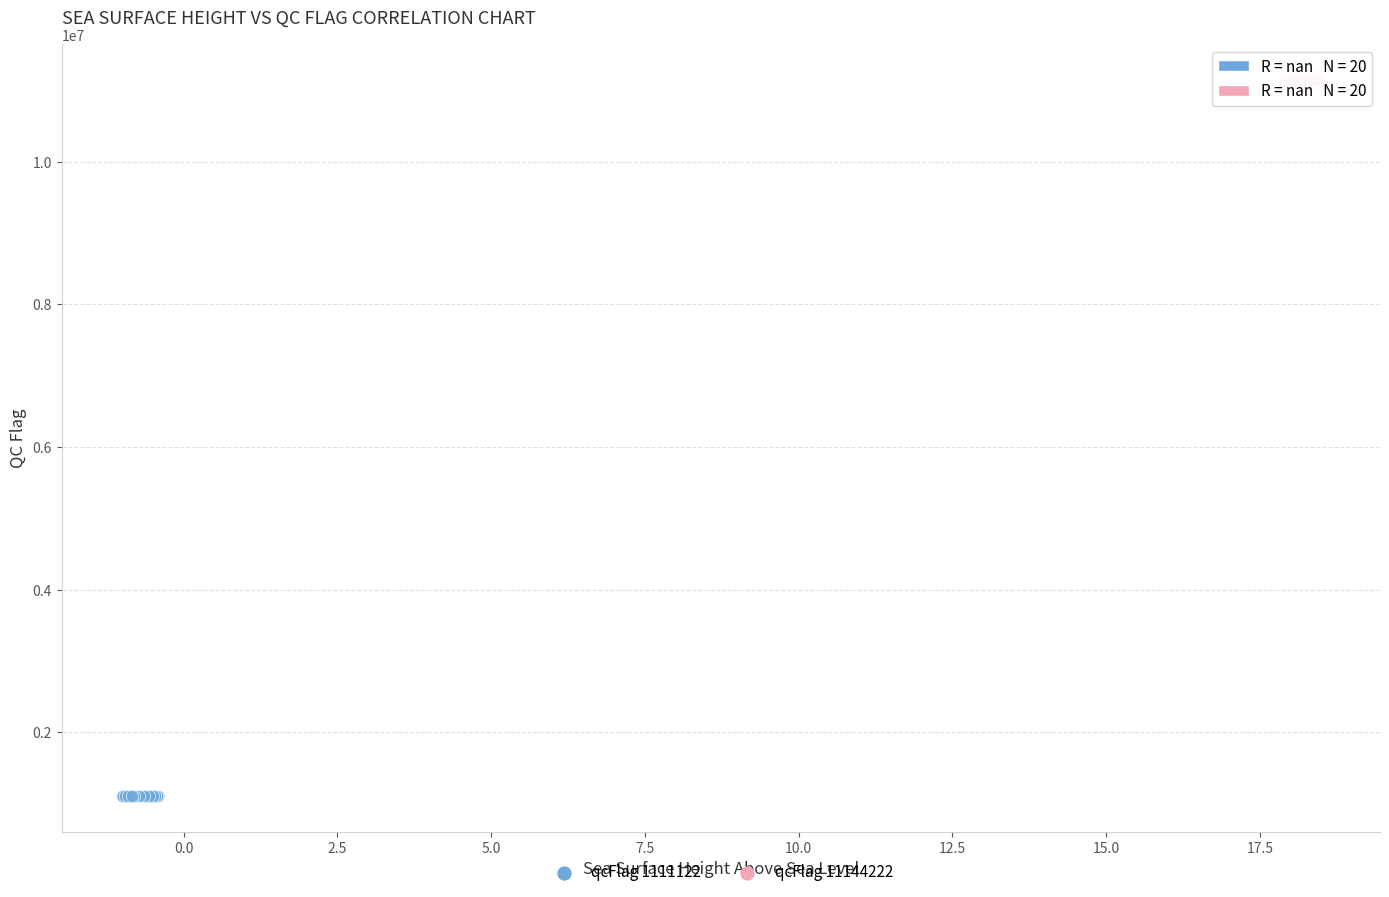

What are all the series names shown in the legend?

qcFlag 1111122, qcFlag 11144222